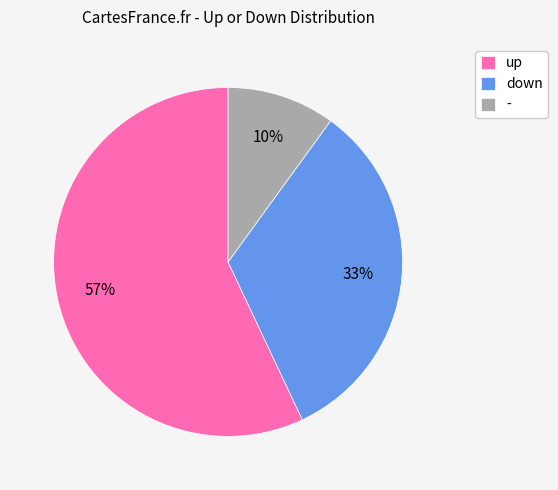

Rank the categories by value from lowest to highest.

-, down, up